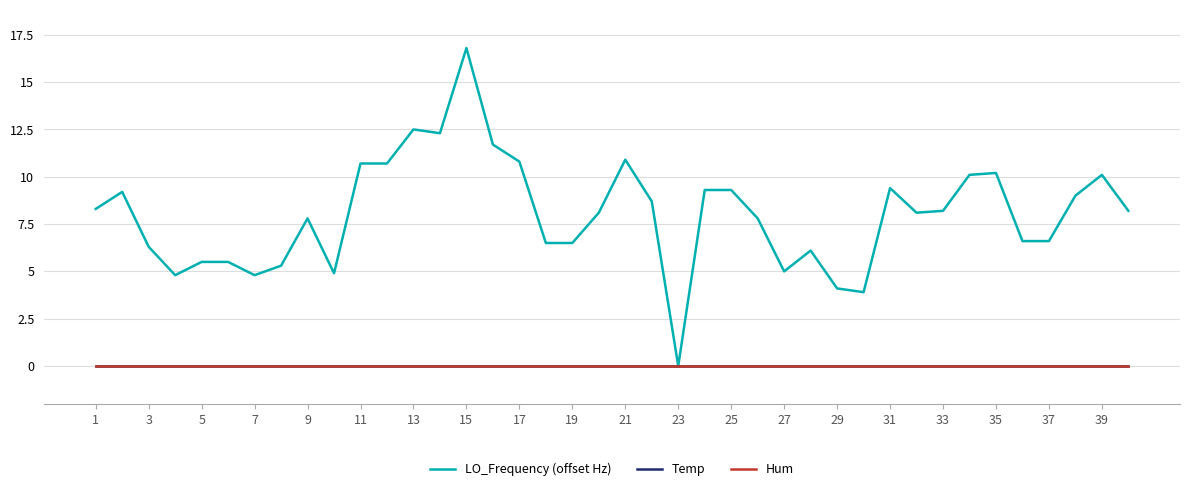

At how many categories does at least one series exceed 13?

1